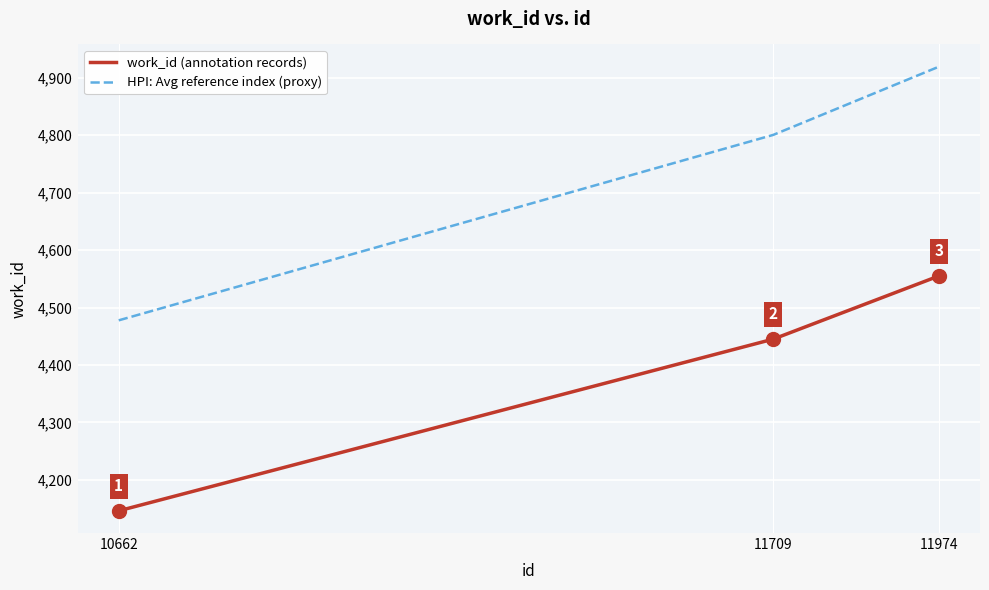

Rank the series by their average value, from lowest to highest.

work_id (annotation records), HPI: Avg reference index (proxy)